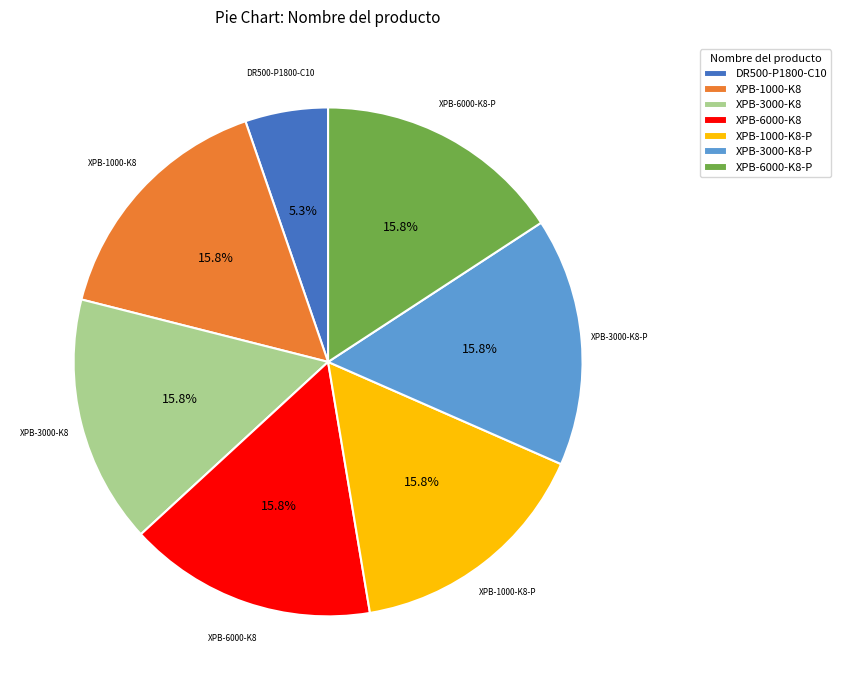

What percentage is the XPB-3000-K8-P slice, to the nearest percent?

16%